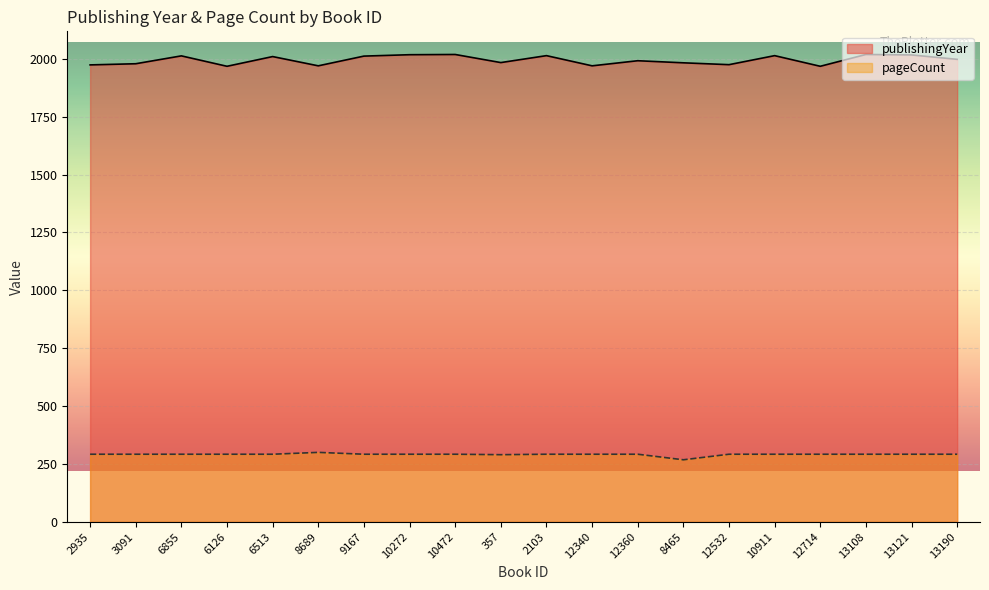

In pageCount, how many points are higher than both neighbors (excluding endpoints)?

1